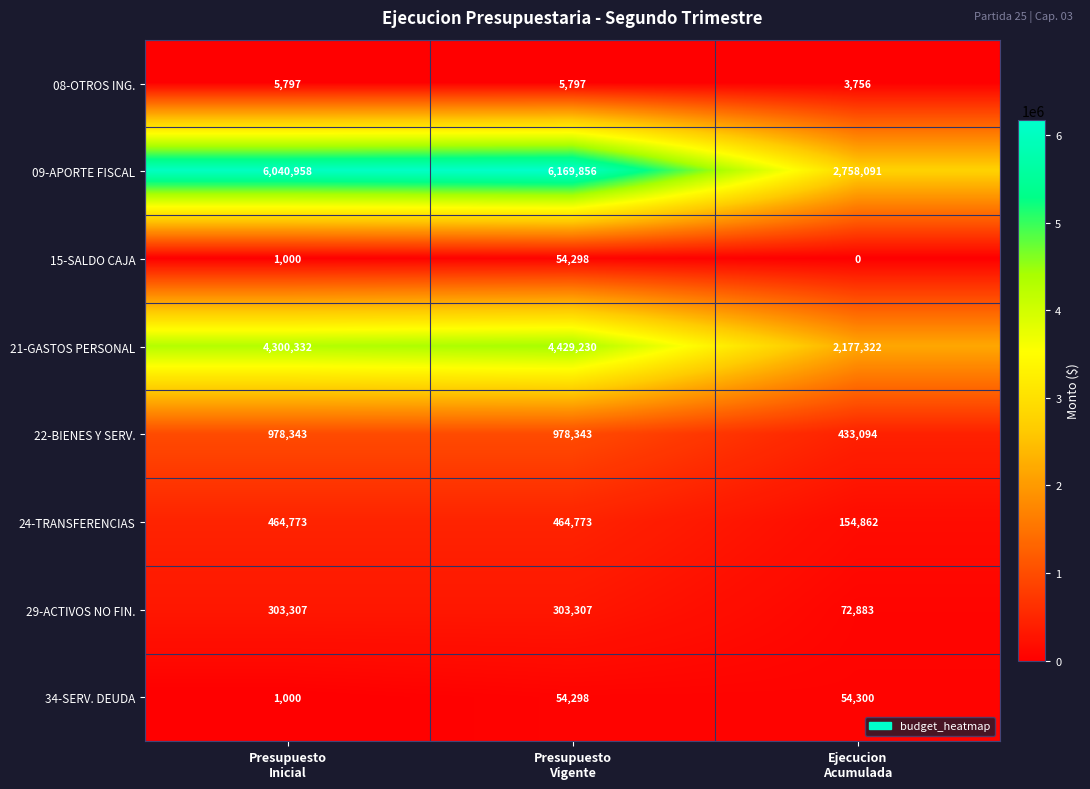

Between Presupuesto
Vigente and Ejecucion
Acumulada, which series saw the biggest shift?

09-APORTE FISCAL